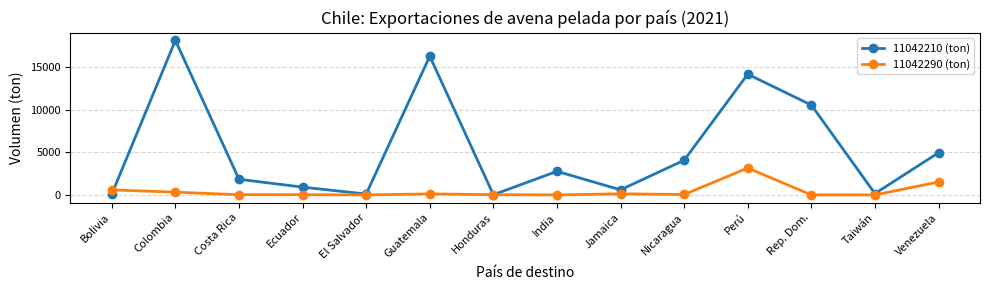

List the series in order of their overall mean, lowest first.

11042290 (ton), 11042210 (ton)